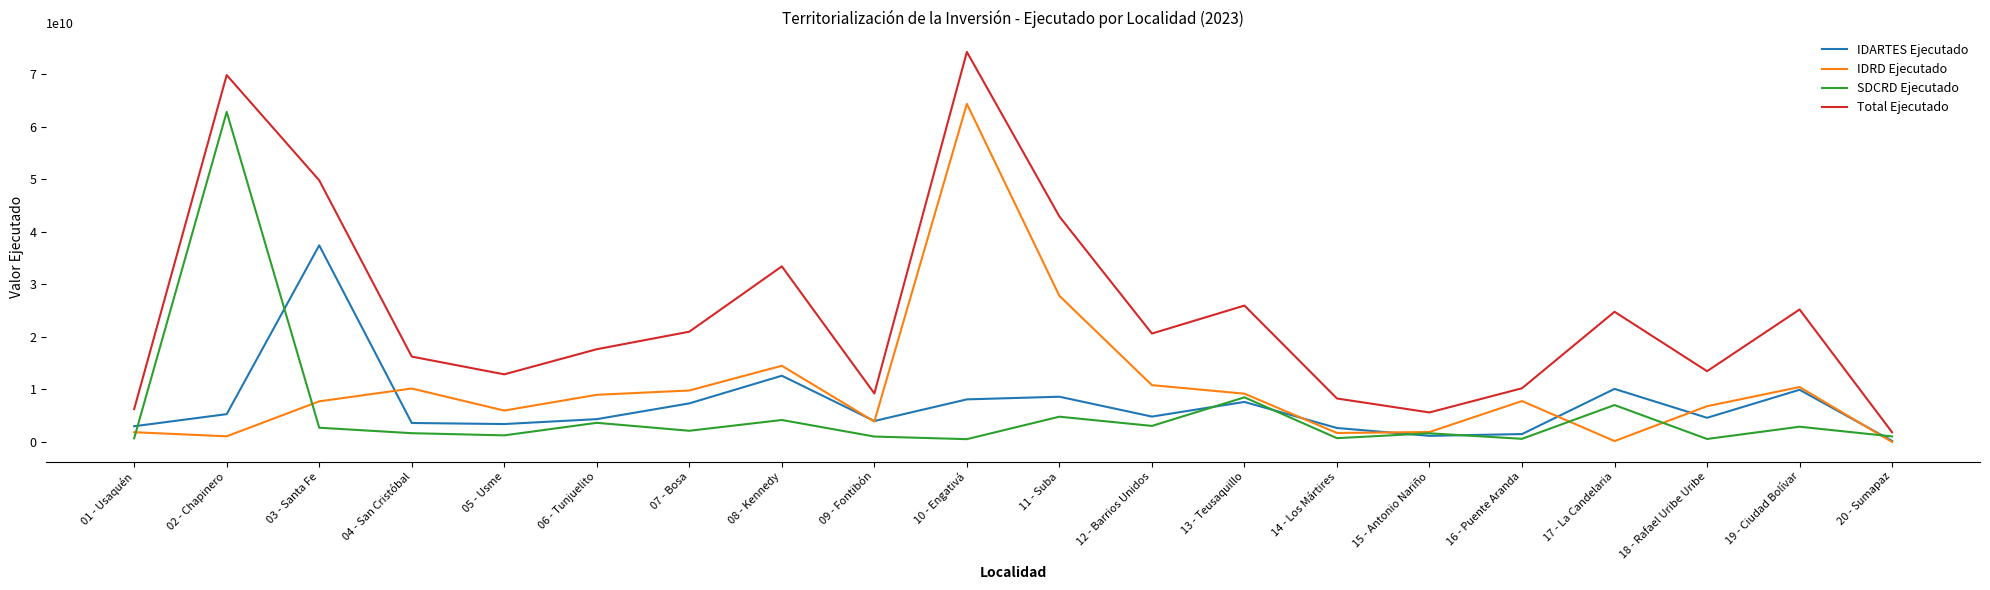

Between 03 - Santa Fe and 13 - Teusaquillo, which series saw the biggest shift?

IDARTES Ejecutado